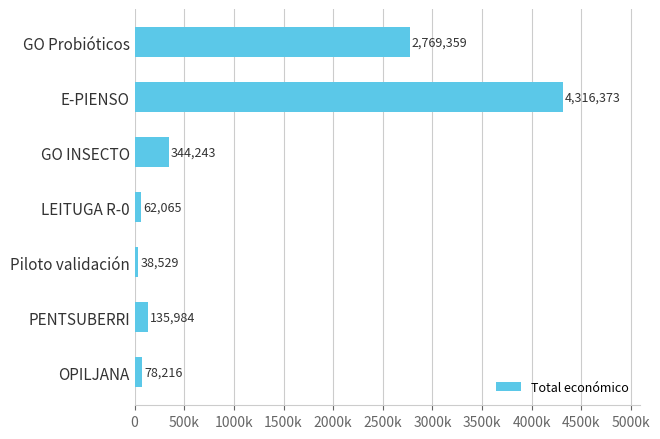

At which label is the value closest to 2177450?

GO Probióticos